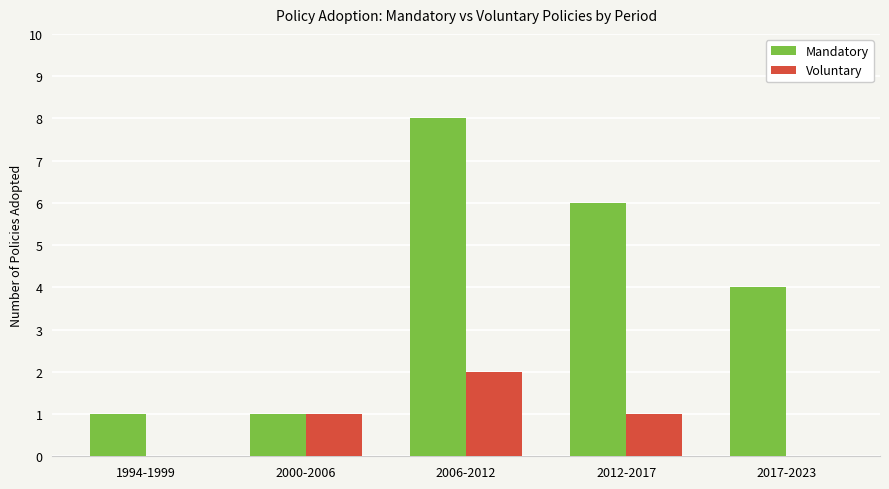

How many groups of bars are there?

5